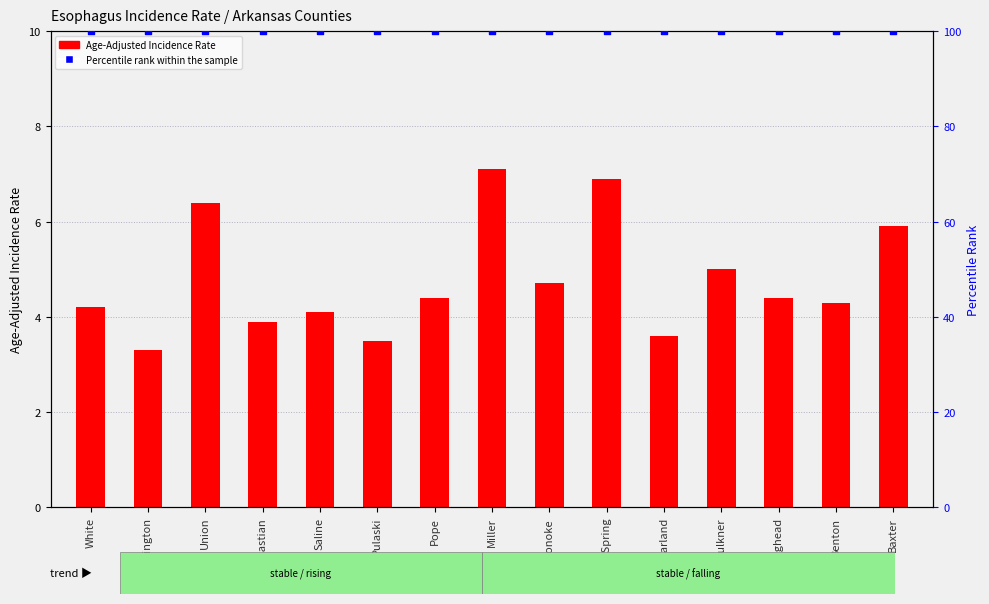

What is the total value across all series at Miller?

107.1